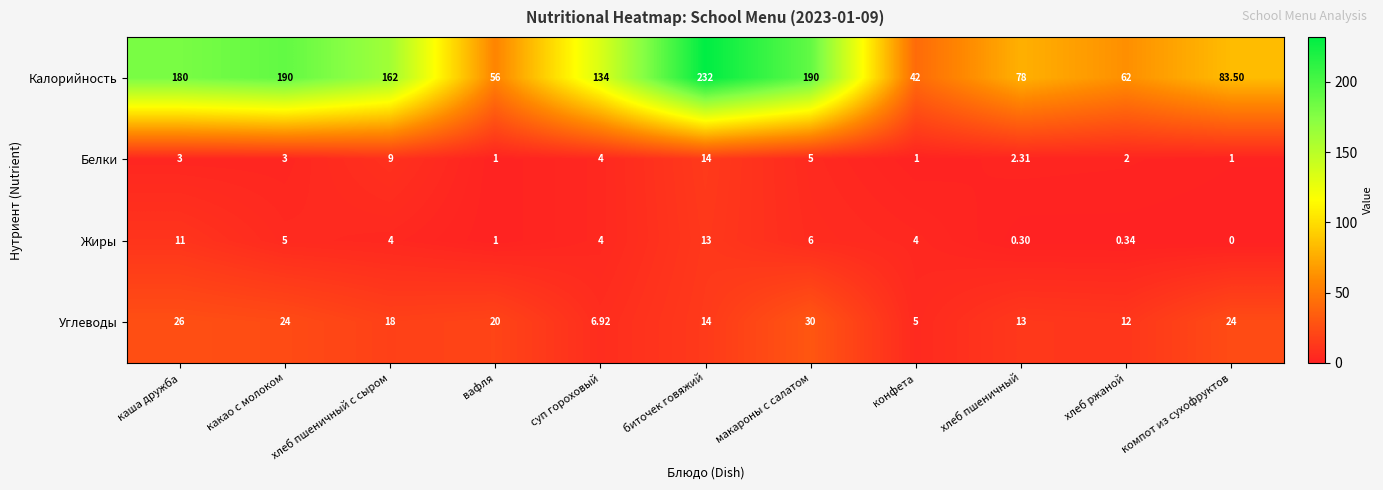

Which series changed the most between хлеб пшеничный and хлеб ржаной?

Калорийность